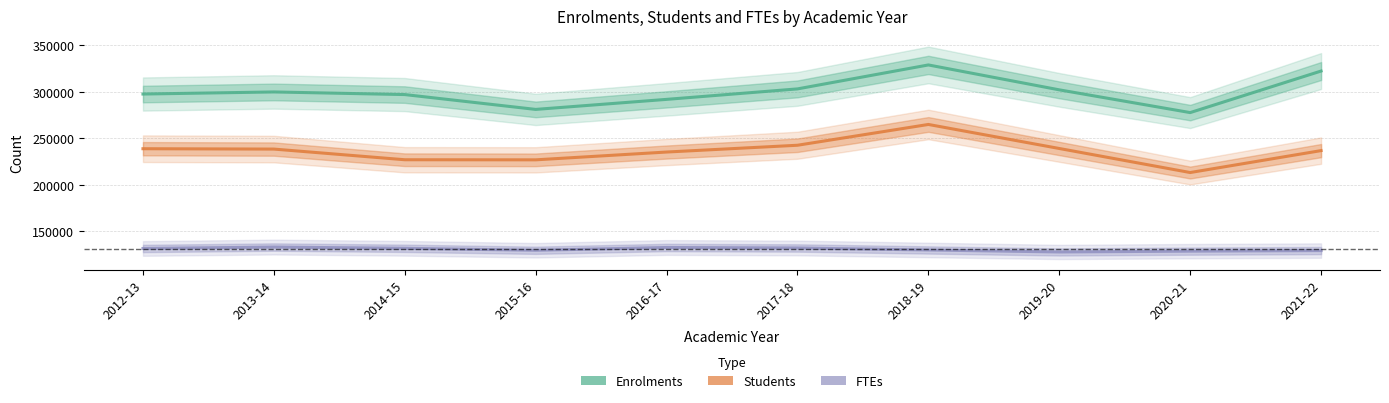

In Students, how many points are lower than both neighbors (excluding endpoints)?

2